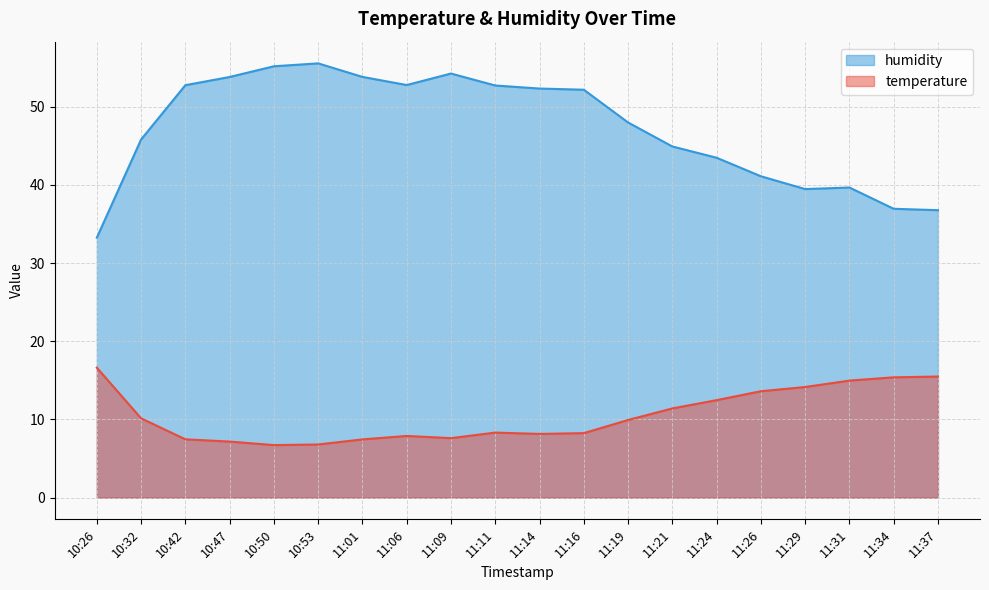

True or false: temperature has a value of 11.1 at 10:50.

False